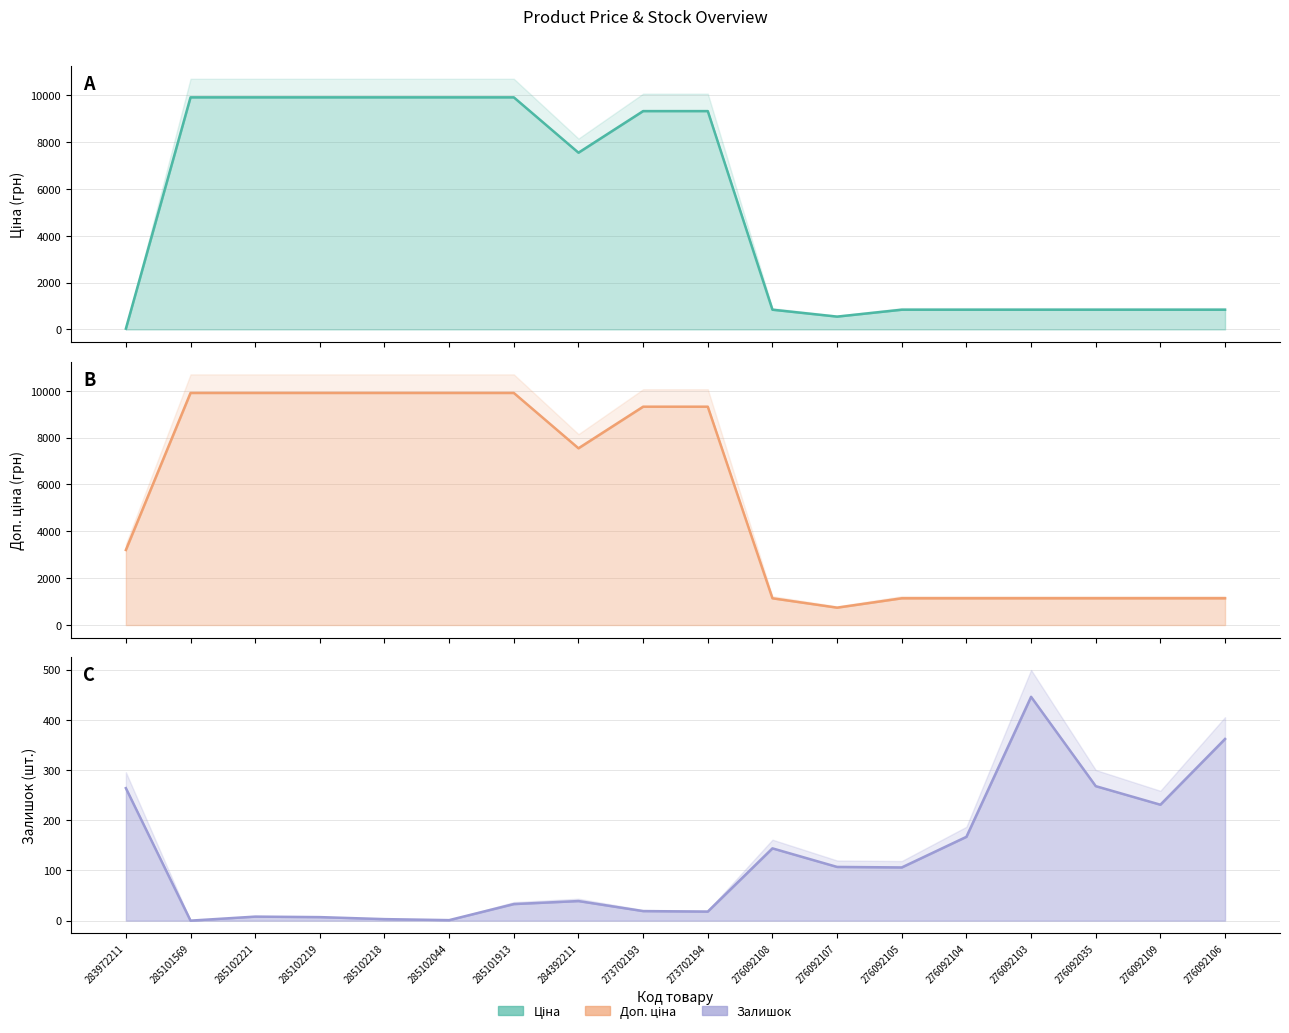

Reading left to right, list all the values displayed in this chart.

Ціна: 32.0	9908.5	9908.5	9908.5	9908.5	9908.5	9908.5	7545.9	9321.4	9321.4	842.8	547.8	842.8	842.8	842.8	842.8	842.8	842.8
Доп. ціна: 3205.0	9908.5	9908.5	9908.5	9908.5	9908.5	9908.5	7545.9	9321.4	9321.4	1142.1	742.0	1142.1	1142.1	1142.1	1142.1	1142.1	1142.1
Залишок: 264.0	0.0	8.0	7.0	3.0	1.0	33.0	39.0	19.0	18.0	144.0	107.0	106.0	167.0	446.0	268.0	231.0	362.0